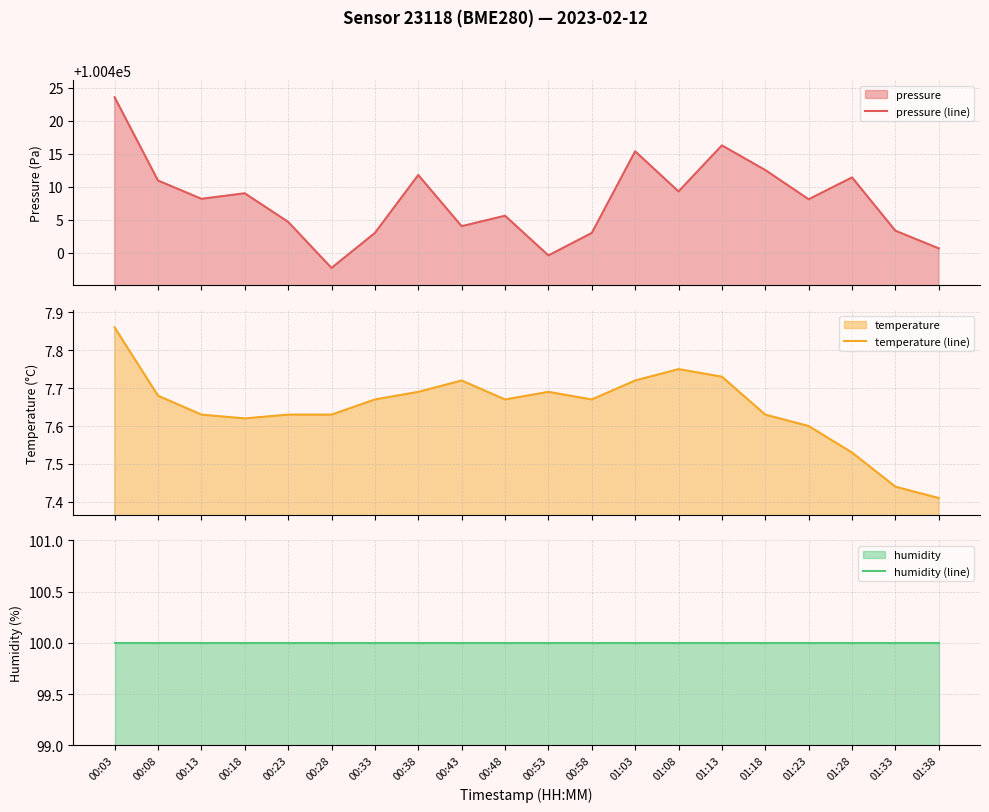

Which has a higher value, 00:13 or 01:08?

01:08